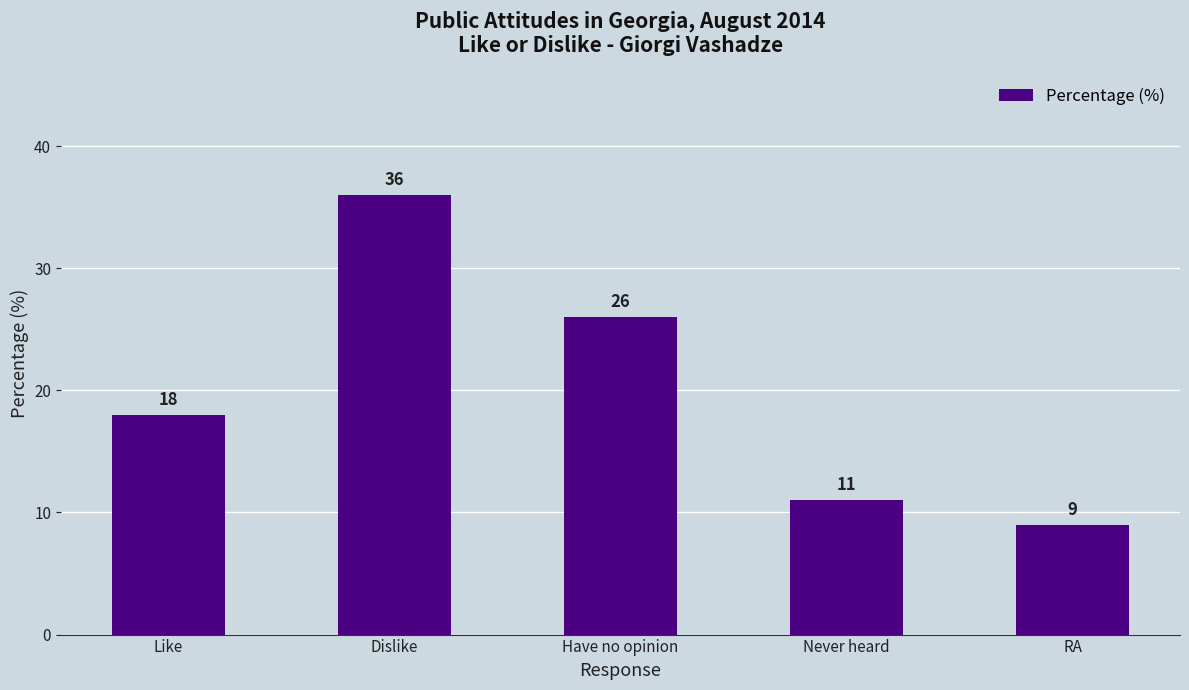

Rank the categories by value from highest to lowest.

Dislike, Have no opinion, Like, Never heard, RA